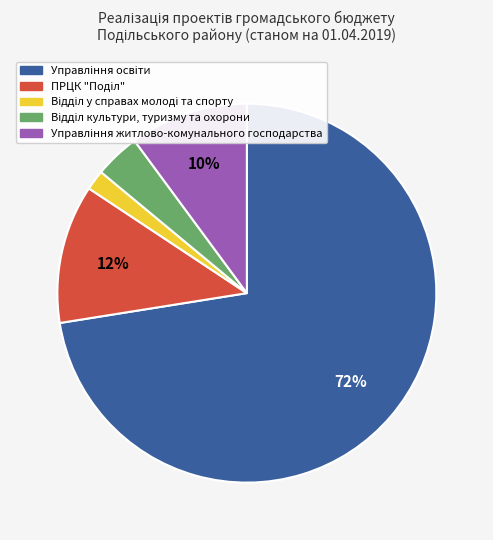

To the nearest percent, what is the average slice percentage?

20%